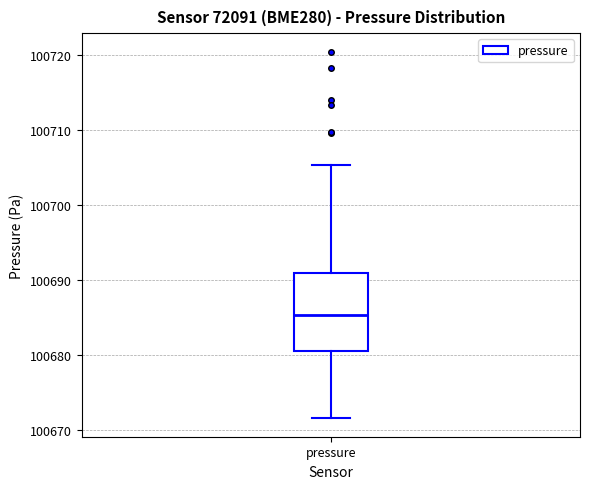

Read this box plot against the y-axis: the position of the median line, the range covered by the box, and the ends of both whiskers. The values are not printed on the chart, so give them approximately, as read against the axis.

median 100685, box 100681 to 100691, whiskers 100672 to 100705